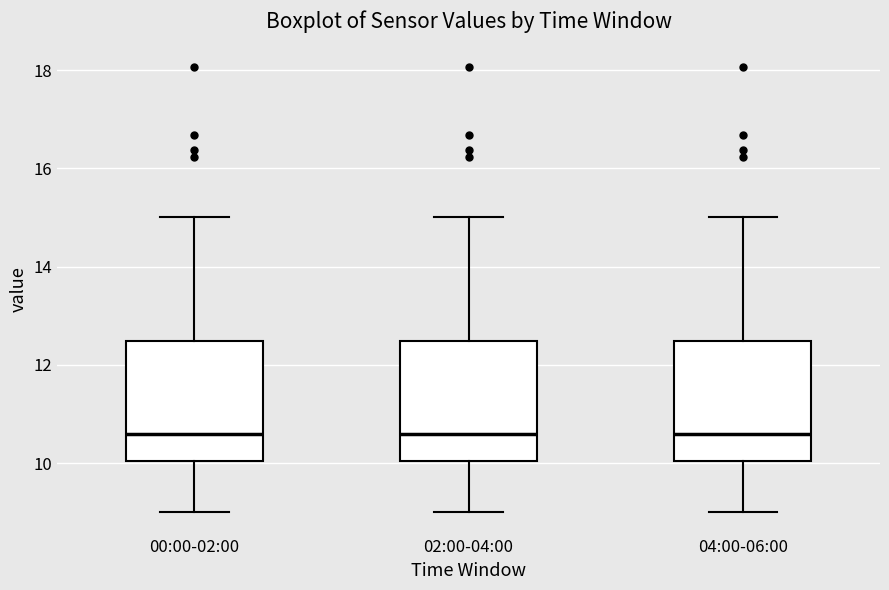

Where is the upper edge of the box for 04:00-06:00 on the y-axis? The values are not printed on the chart, so give them approximately, as read against the axis.

12.4